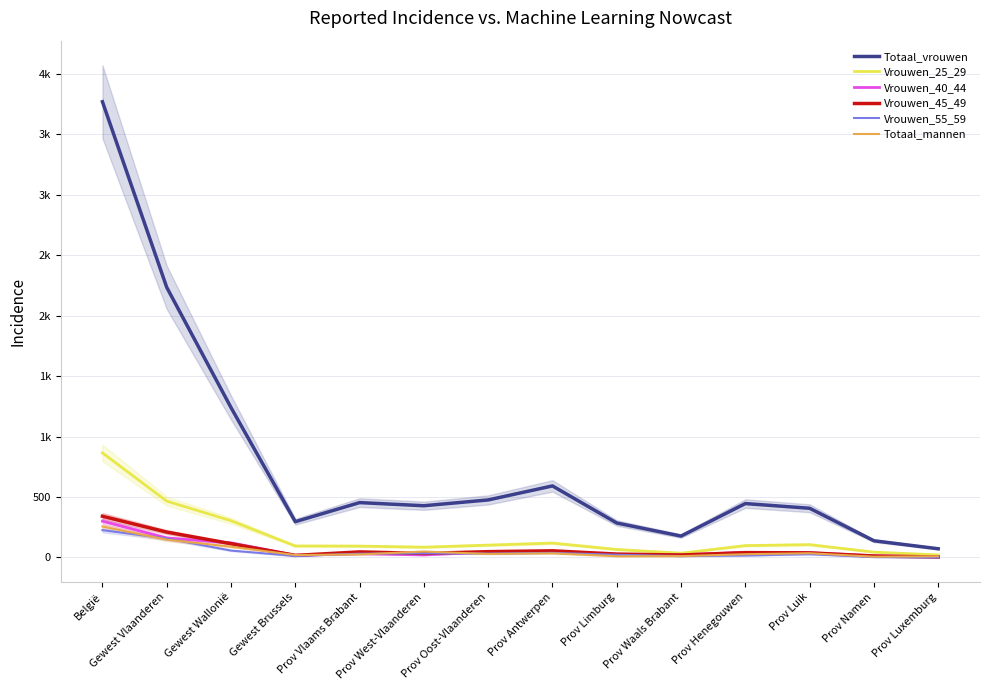

What is the average value of the Vrouwen_55_59 series?

48